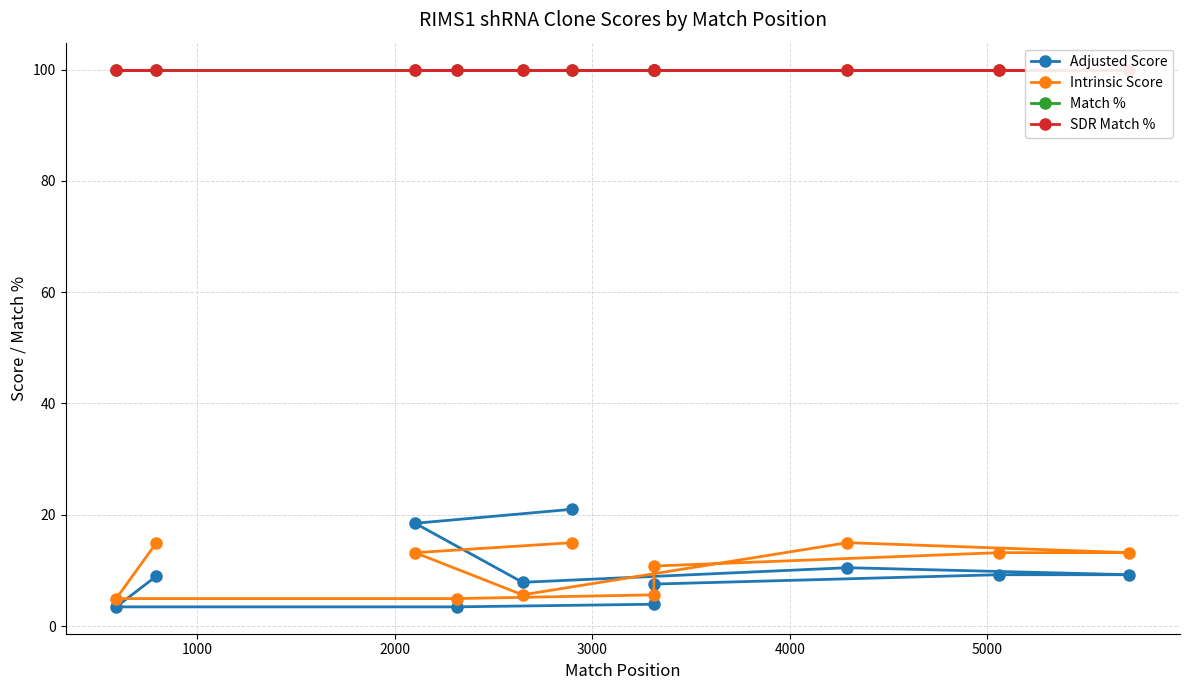

What is the value of the Intrinsic Score point at the 1st from the left?

5.0